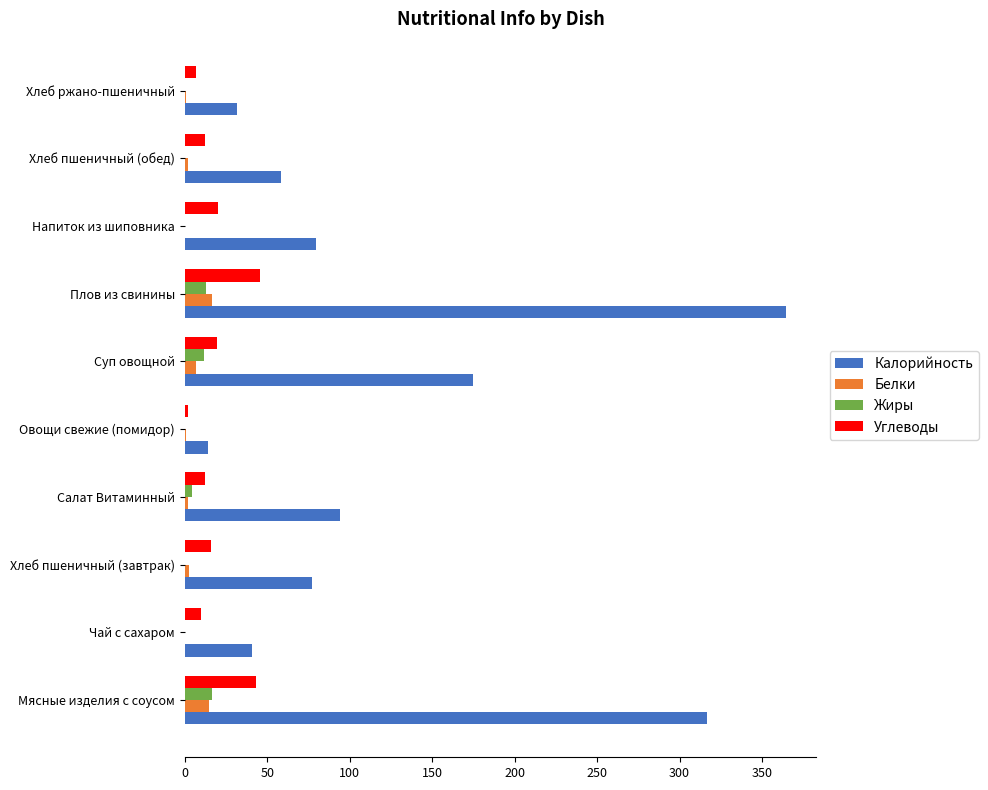

What is the sum of all Углеводы values?

187.3